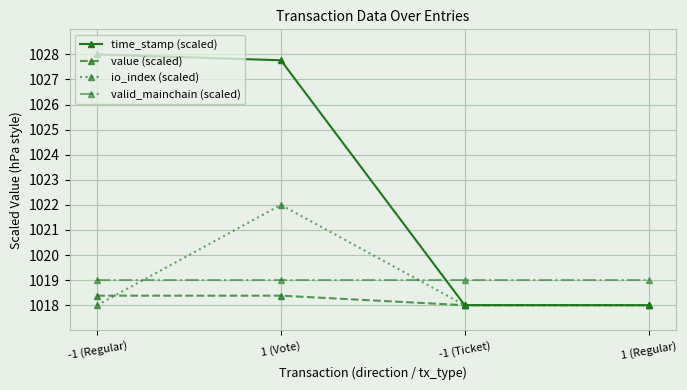

Which series has the widest spread of values?

time_stamp (scaled)